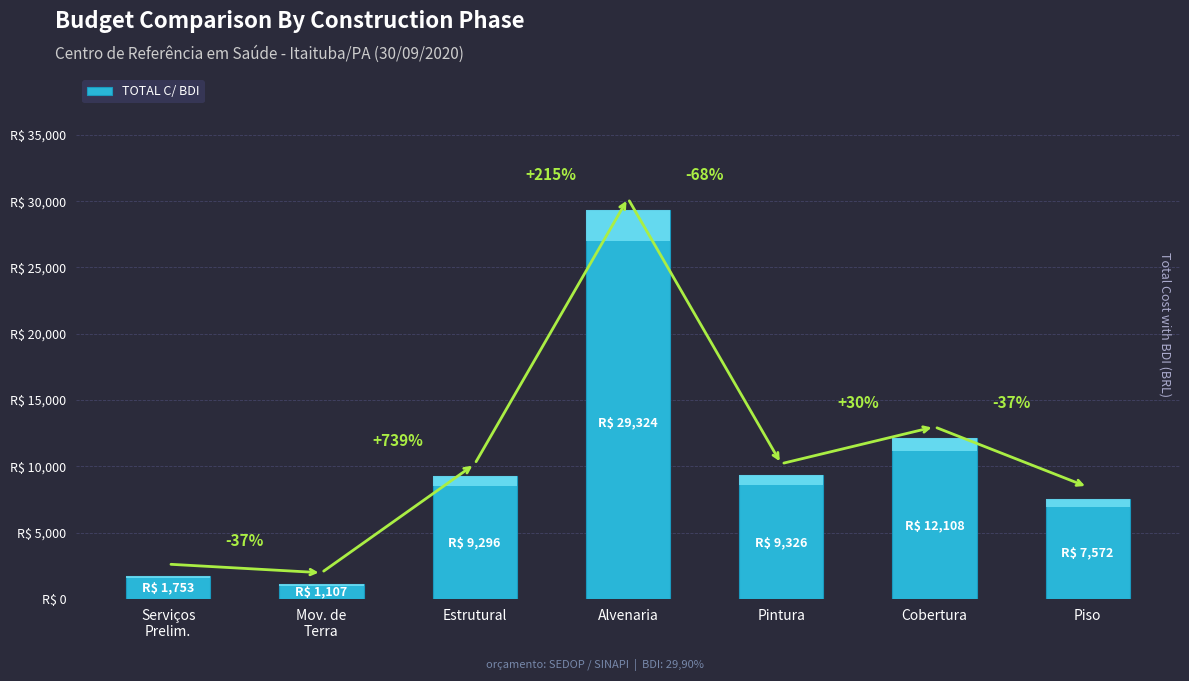

What is the average value?

10069.4